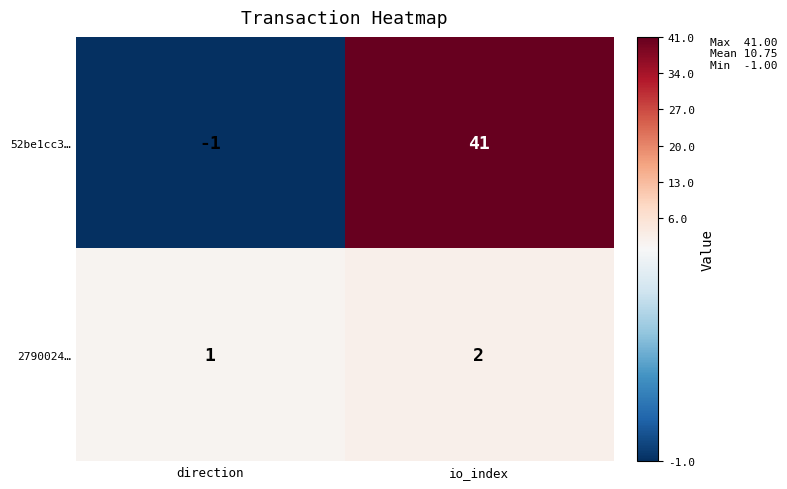

Reading right to left, what are all the values shown in this chart?

52be1cc3…: 41	-1
2790024…: 2	1